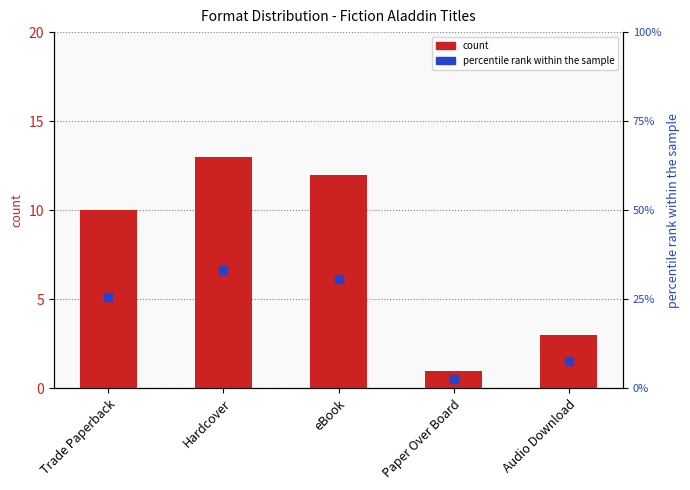

At how many categories does at least one series exceed 2?

5